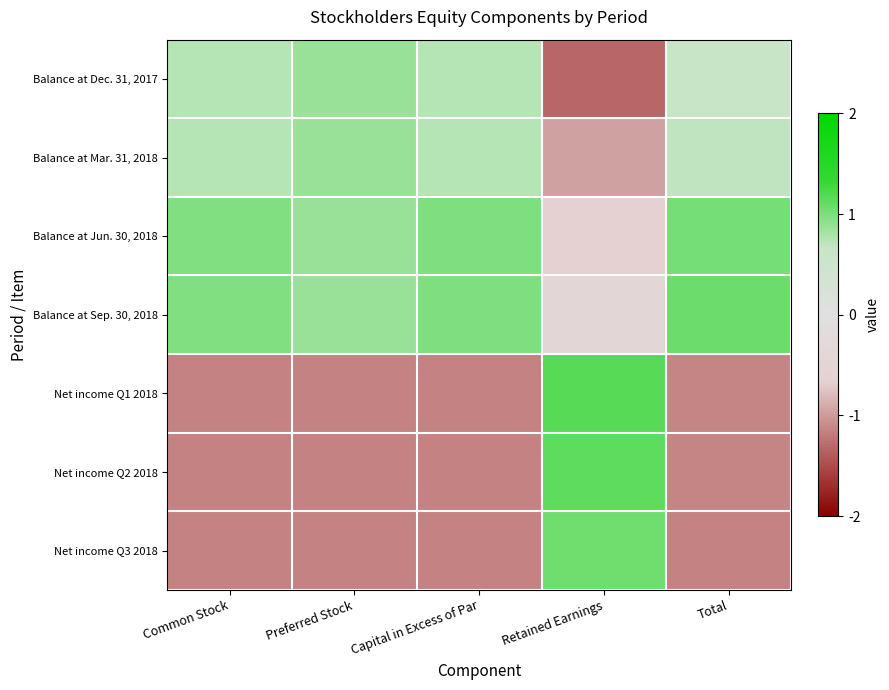

List the series in order of their peak value, highest first.

Net income Q1 2018, Net income Q2 2018, Balance at Sep. 30, 2018, Net income Q3 2018, Balance at Jun. 30, 2018, Balance at Dec. 31, 2017, Balance at Mar. 31, 2018